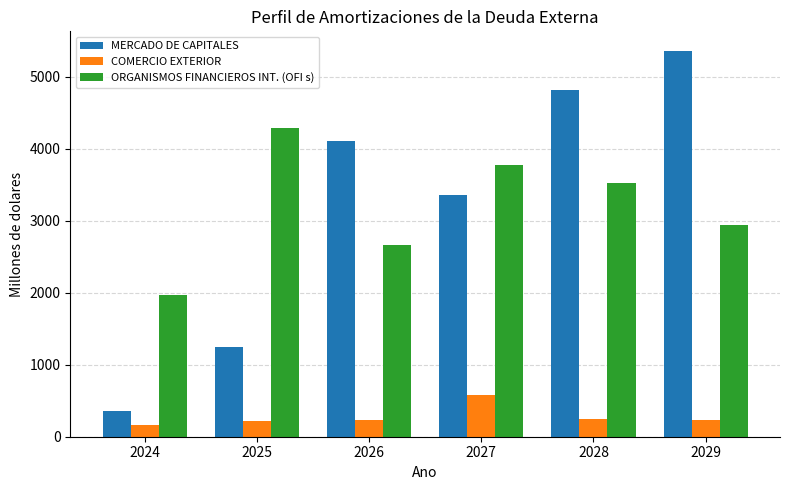

Rank the series at 2025 from lowest to highest value.

COMERCIO EXTERIOR, MERCADO DE CAPITALES, ORGANISMOS FINANCIEROS INT. (OFI s)